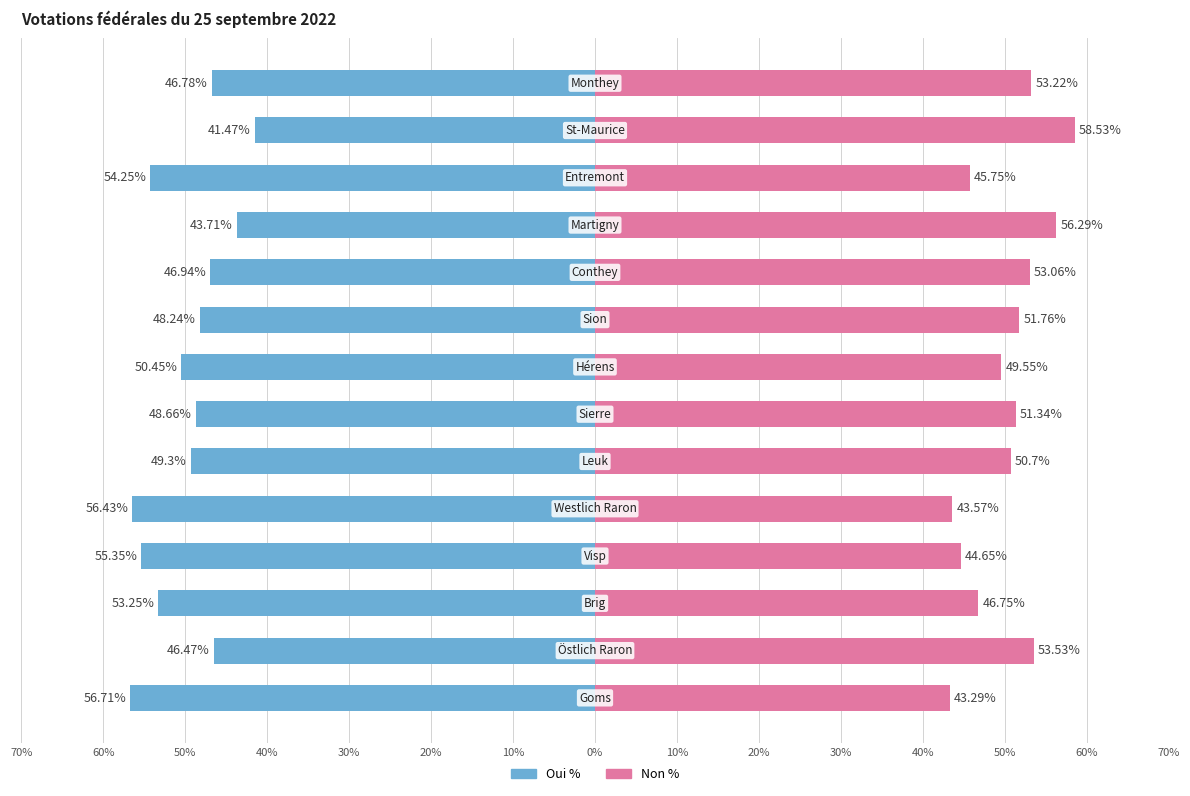

Reading left to right, list all the values displayed in this chart.

Oui %: 70%=-56.7	60%=-46.5	50%=-53.2	40%=-55.4	30%=-56.4	20%=-49.3	10%=-48.7	0%=-50.5	10%=-48.2	20%=-46.9	30%=-43.7	40%=-54.2	50%=-41.5	60%=-46.8
Non %: 70%=43.3	60%=53.5	50%=46.8	40%=44.6	30%=43.6	20%=50.7	10%=51.3	0%=49.5	10%=51.8	20%=53.1	30%=56.3	40%=45.8	50%=58.5	60%=53.2